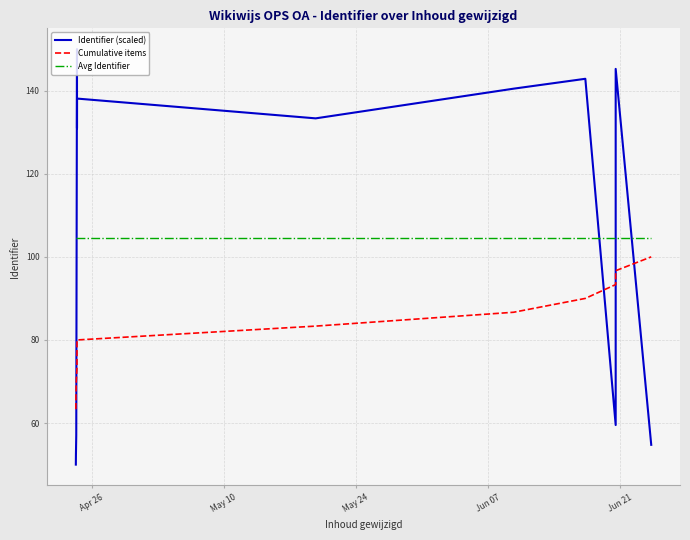

Where is Identifier (scaled) nearest to the value 100?

Jun 21